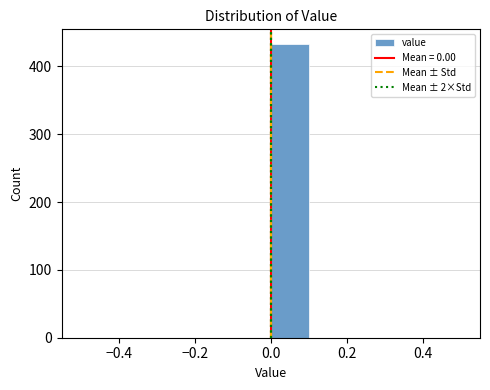

Reading left to right, transcribe this chart: for each bar, give the range it covers on the x-axis and its height. The values are not printed on the chart, so give them approximately, as read against the axis.

-0.5 to -0.4: 0
-0.4 to -0.3: 0
-0.3 to -0.2: 0
-0.2 to -0.1: 0
-0.1 to 0.0: 0
0.0 to 0.1: 430
0.1 to 0.2: 0
0.2 to 0.3: 0
0.3 to 0.4: 0
0.4 to 0.5: 0